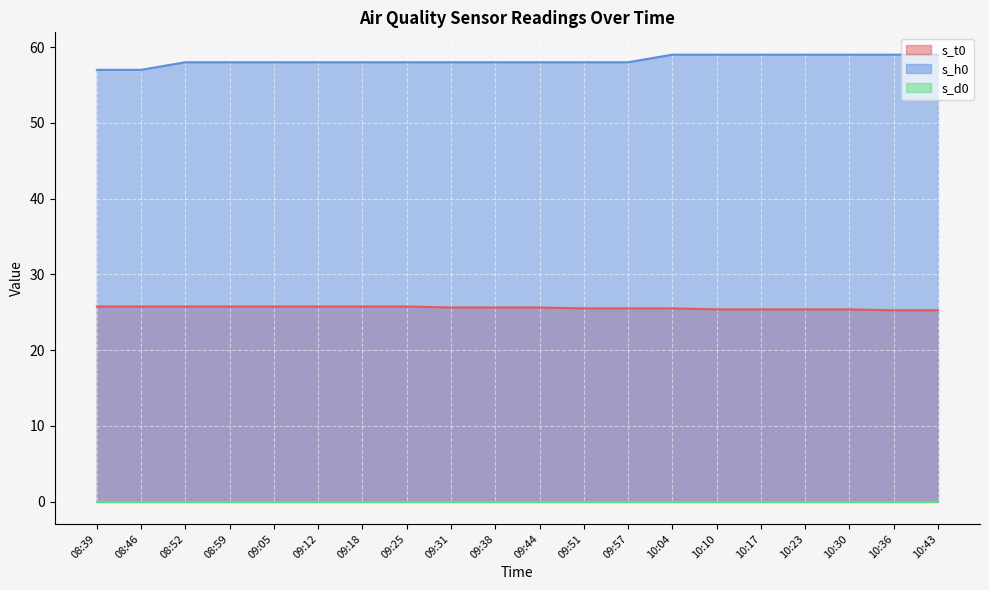

At which label does s_h0 reach its peak?

10:04